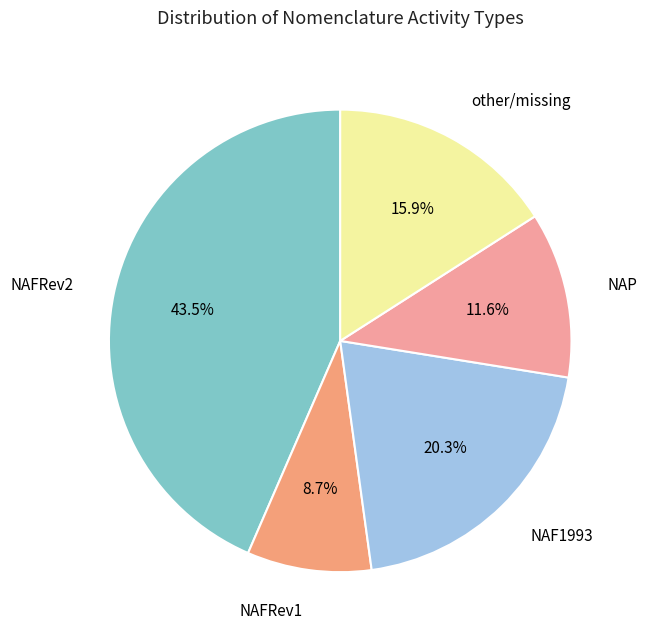

How many slices are in this pie chart?

5